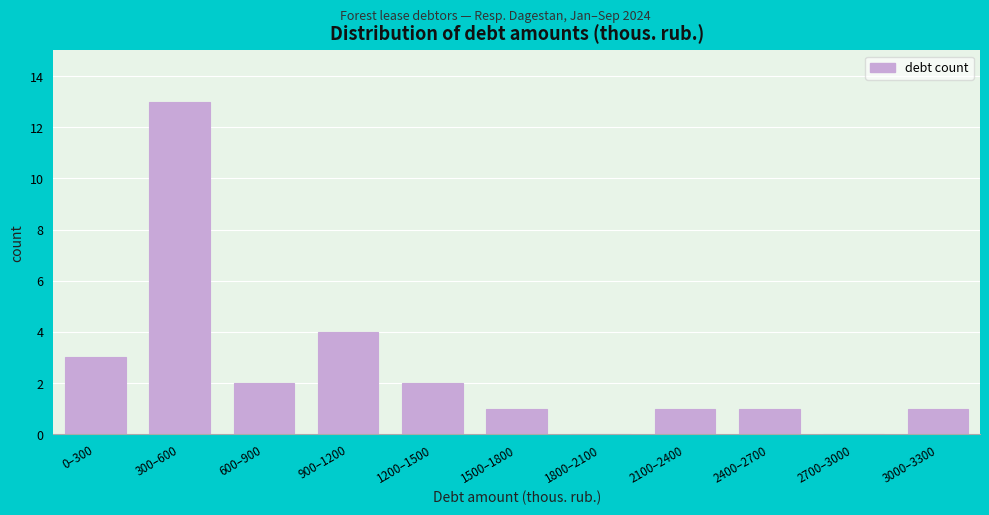

Reading left to right, extract all data points from this chart.

0–300=3	300–600=13	600–900=2	900–1200=4	1200–1500=2	1500–1800=1	1800–2100=0	2100–2400=1	2400–2700=1	2700–3000=0	3000–3300=1